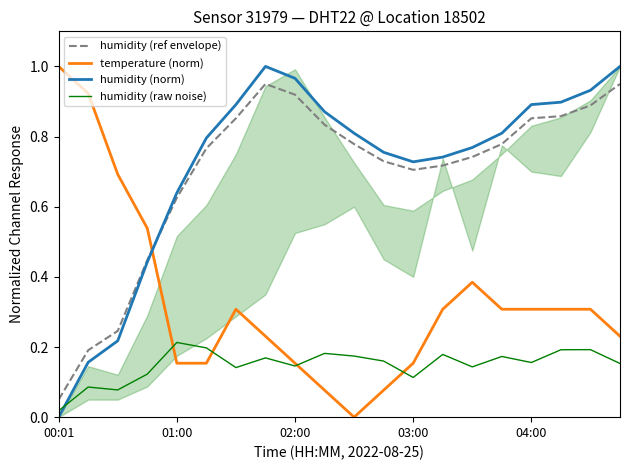

What are all the series names shown in the legend?

humidity (ref envelope), temperature (norm), humidity (norm), humidity (raw noise)